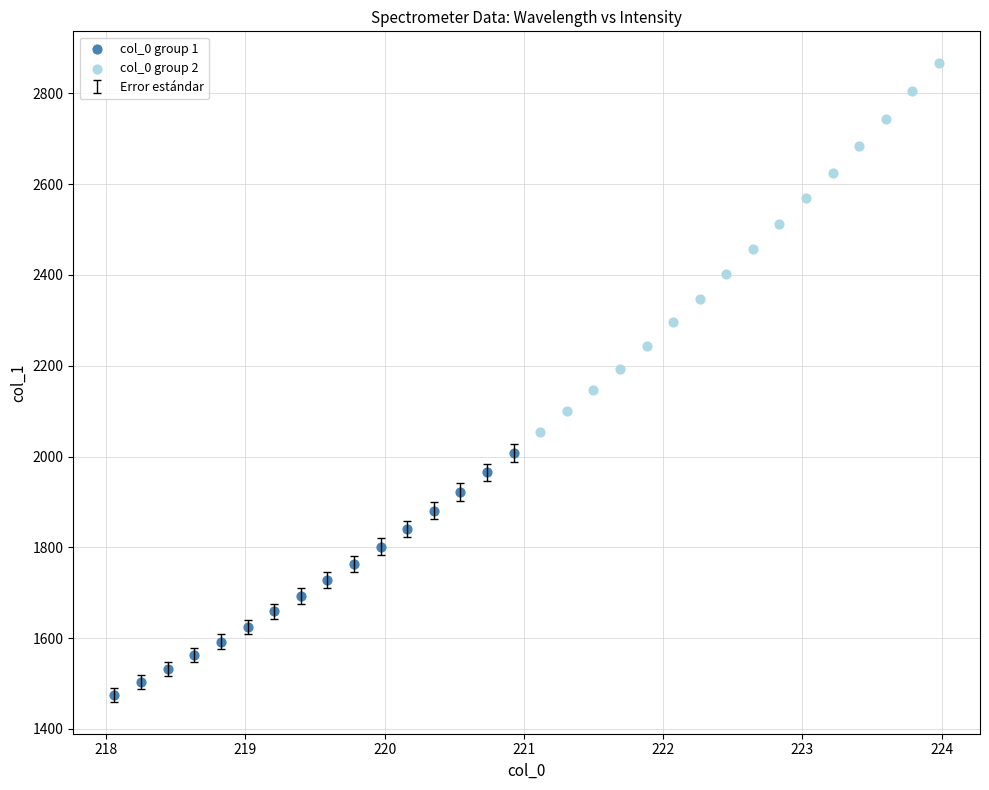

Which series reaches the minimum Y coordinate?

col_0 group 1